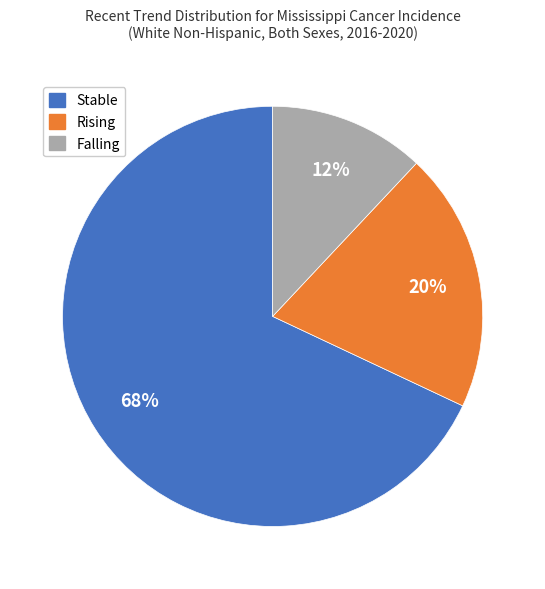

Is there any slice that represents more than half of the pie?

Yes